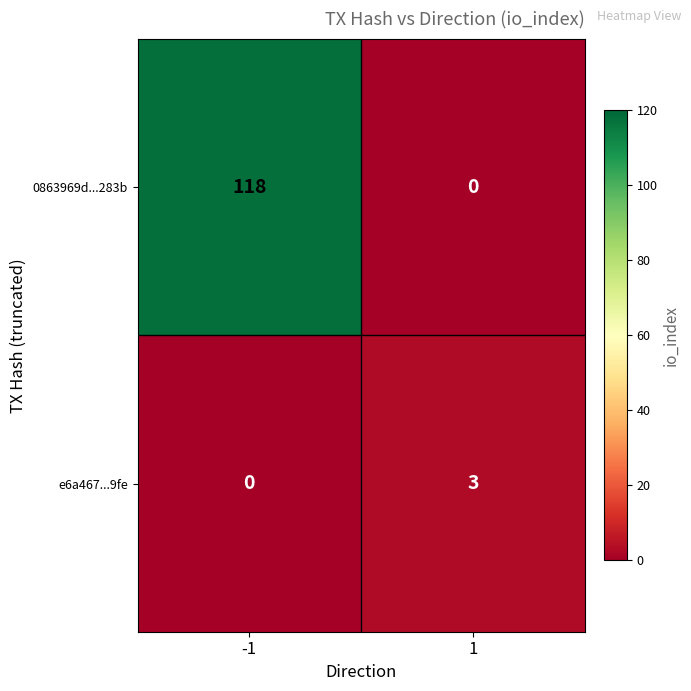

Which series changed the most between -1 and 1?

0863969d...283b